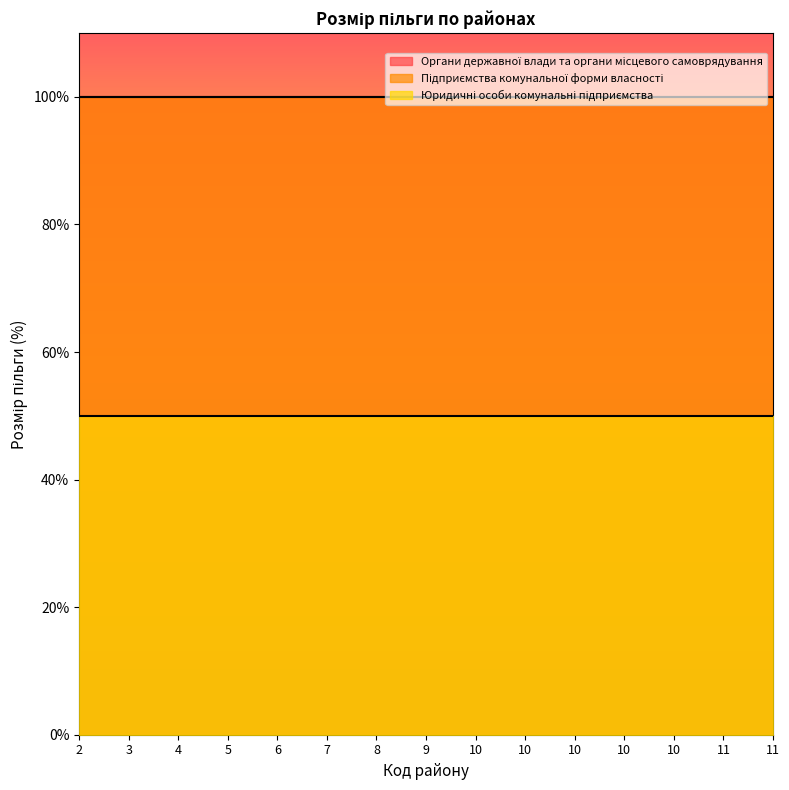

How many data points does each series have?

15